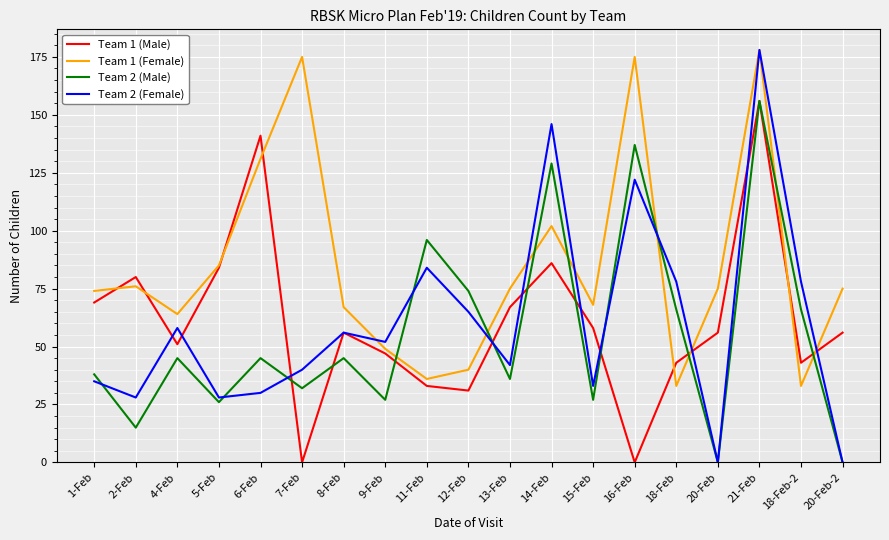

Which series changed the most between 1-Feb and 8-Feb?

Team 2 (Female)